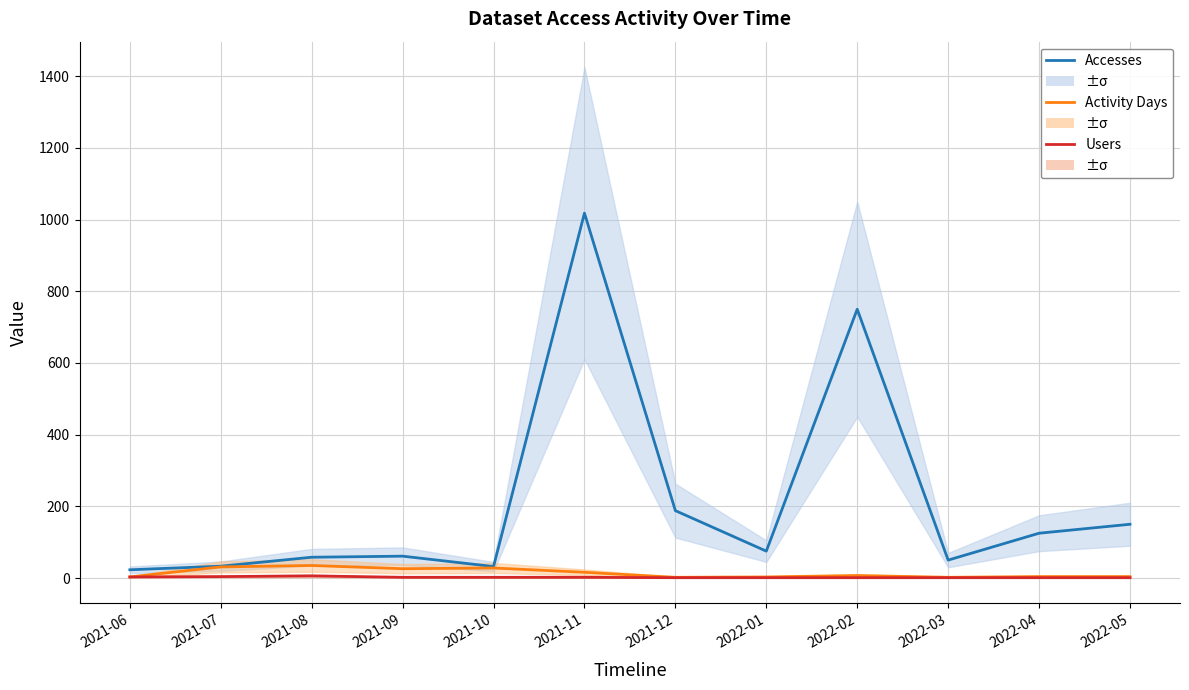

What is the maximum value shown in the chart?

1018